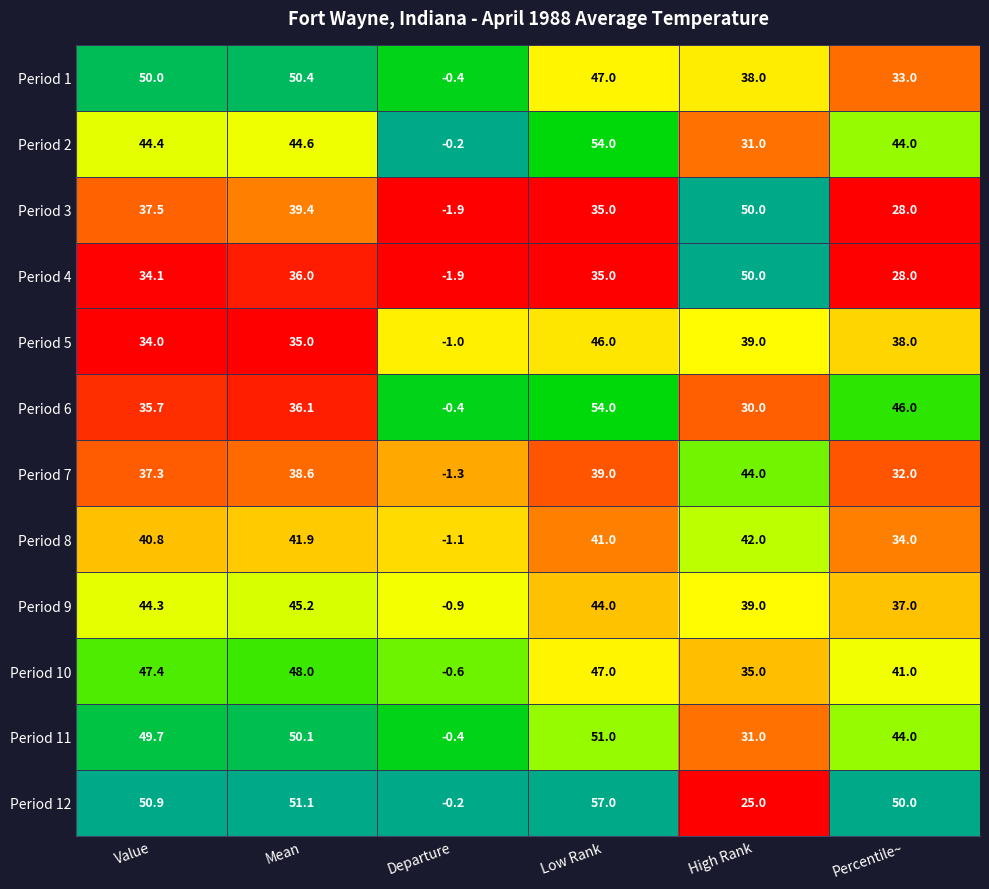

What is the lowest value of the Period 4 series?

-1.9